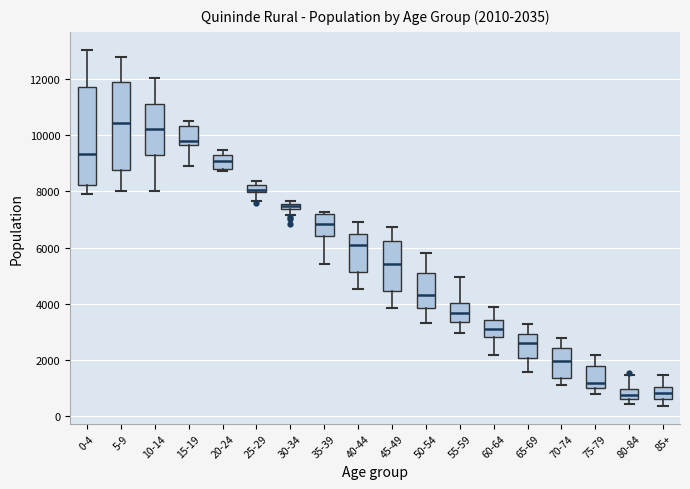

Which box has the highest median line?

5-9